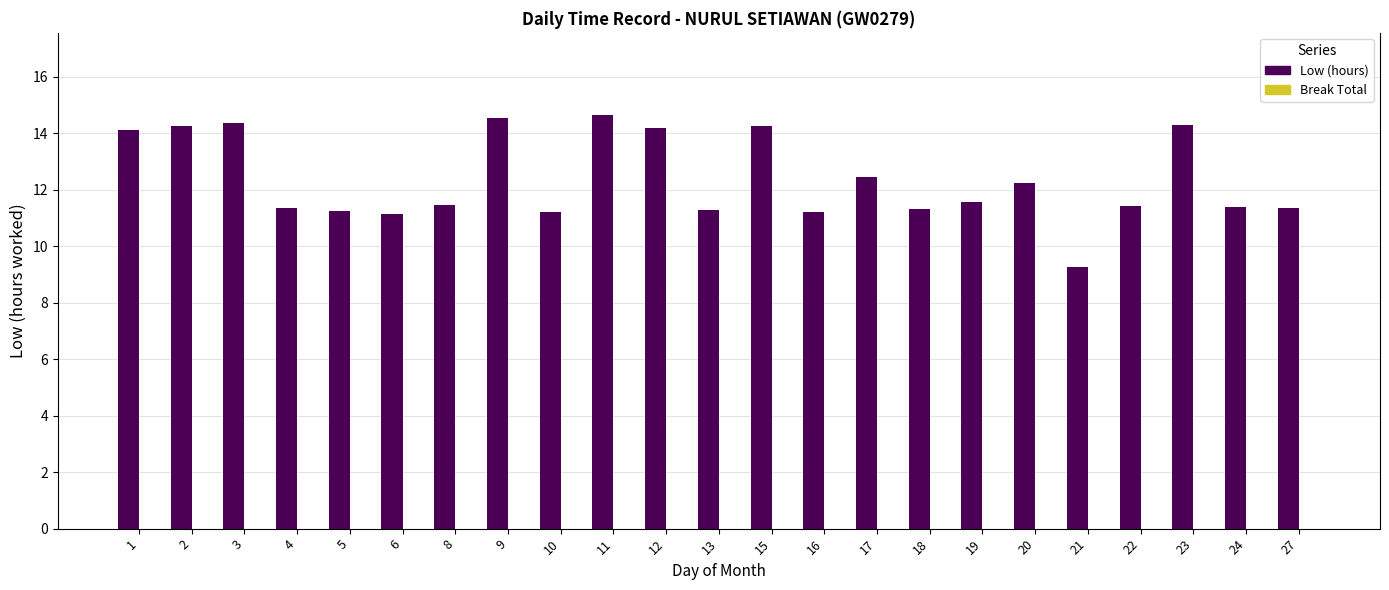

Are the bars horizontal?

No